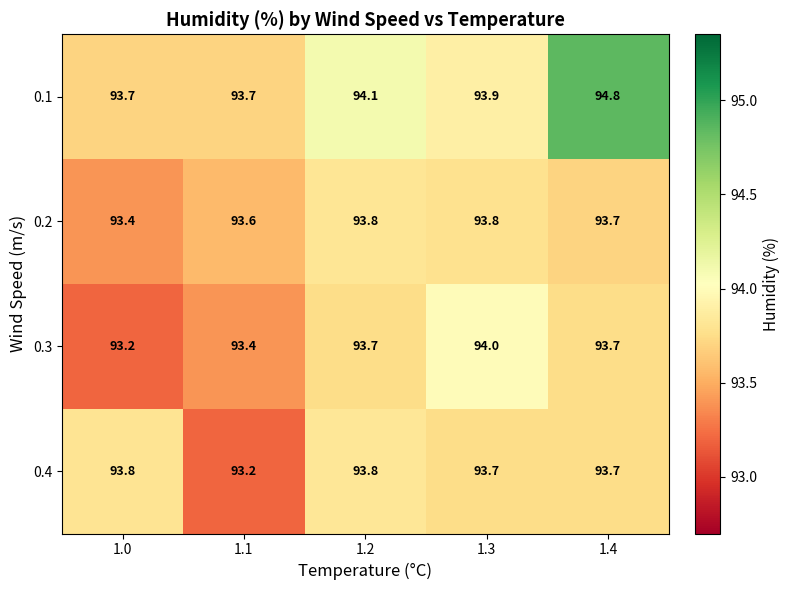

What is the total value across all series at 1.3?

375.4